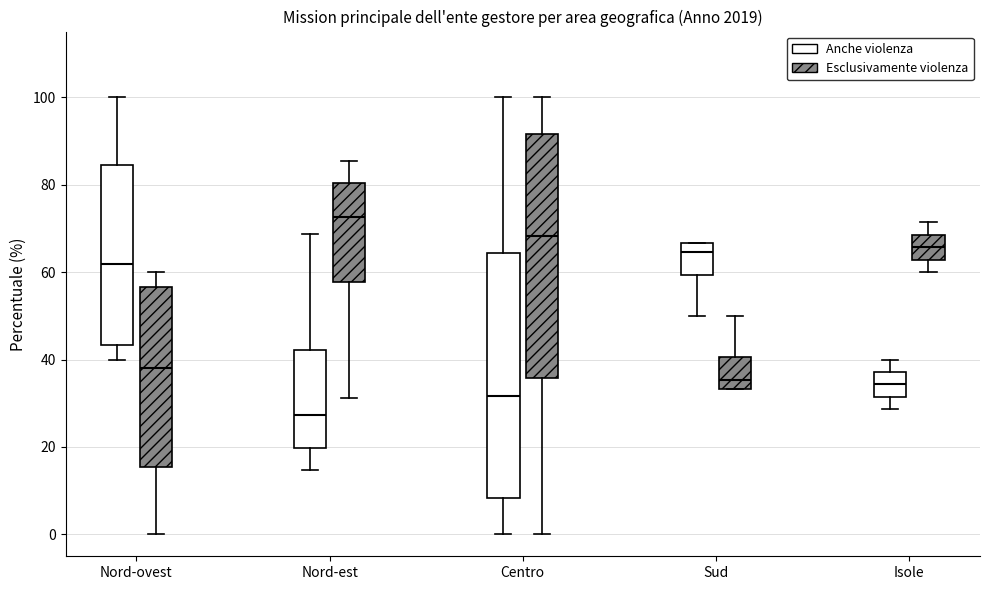

Reading left to right, transcribe this box plot: for each box, give where its median line is, the range the box spans, and where its two whiskers end, as read against the y-axis. The values are not printed on the chart, so give them approximately, as read against the axis.

Nord-ovest (Anche violenza): median 62, box 44 to 84, whiskers 40 to 100
Nord-ovest (Esclusivamente violenza): median 38, box 16 to 56, whiskers 0 to 60
Nord-est (Anche violenza): median 28, box 20 to 42, whiskers 14 to 68
Nord-est (Esclusivamente violenza): median 72, box 58 to 80, whiskers 32 to 86
Centro (Anche violenza): median 32, box 8 to 64, whiskers 0 to 100
Centro (Esclusivamente violenza): median 68, box 36 to 92, whiskers 0 to 100
Sud (Anche violenza): median 64, box 60 to 66, whiskers 50 to 66
Sud (Esclusivamente violenza): median 36, box 34 to 40, whiskers 34 to 50
Isole (Anche violenza): median 34, box 32 to 38, whiskers 28 to 40
Isole (Esclusivamente violenza): median 66, box 62 to 68, whiskers 60 to 72